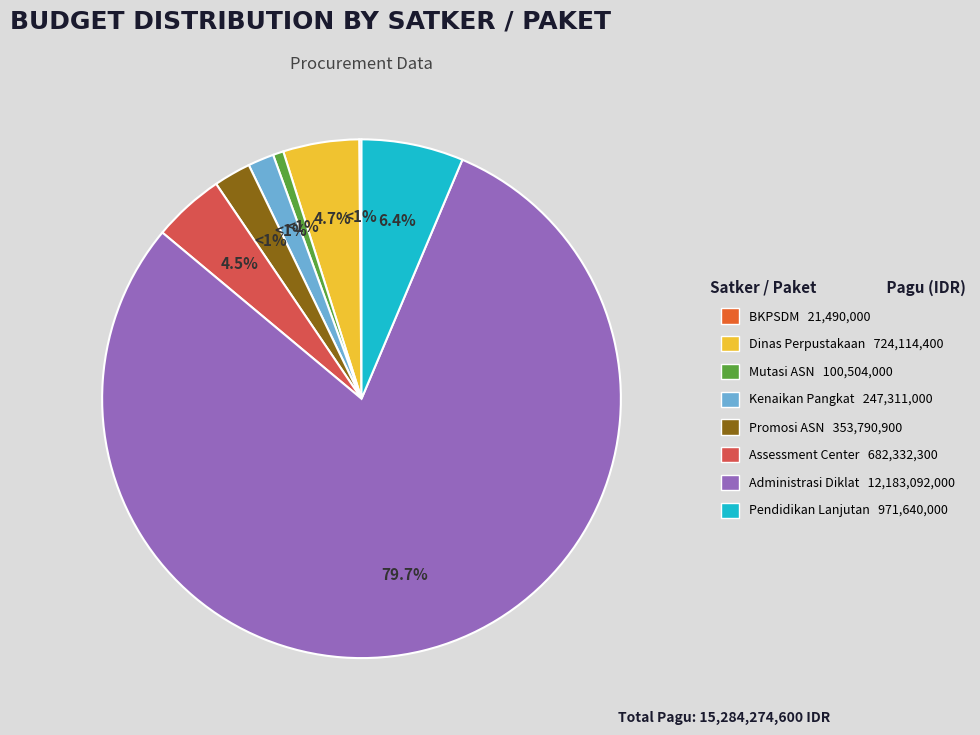

Is it true that Pengeloaan Administrasi Diklat dan Sertifikasi is 80% of the pie?

True